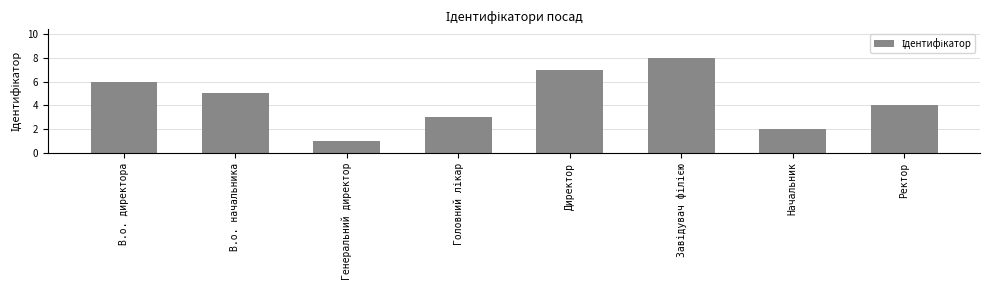

What is the difference between the second highest and minimum values?

6